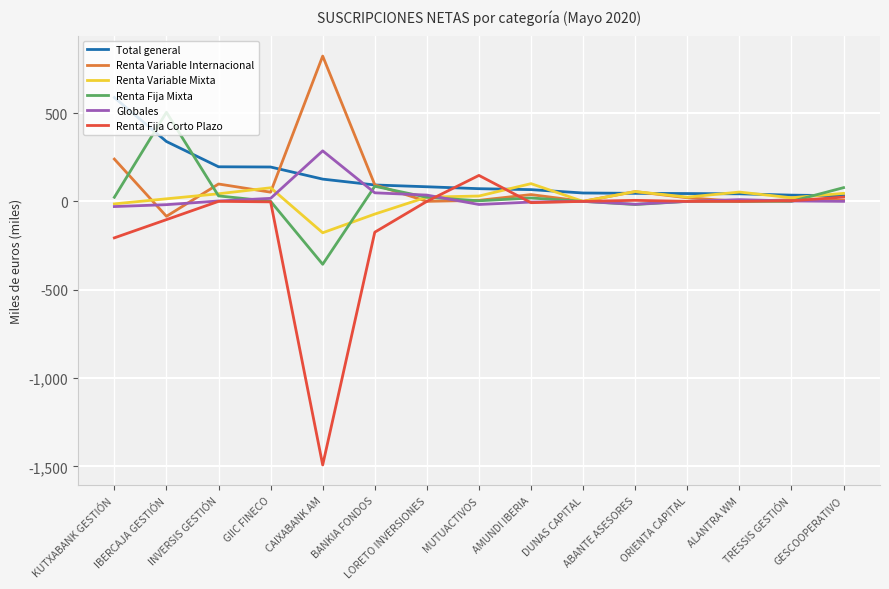

Where is the first local minimum for Renta Fija Corto Plazo?

CAIXABANK AM